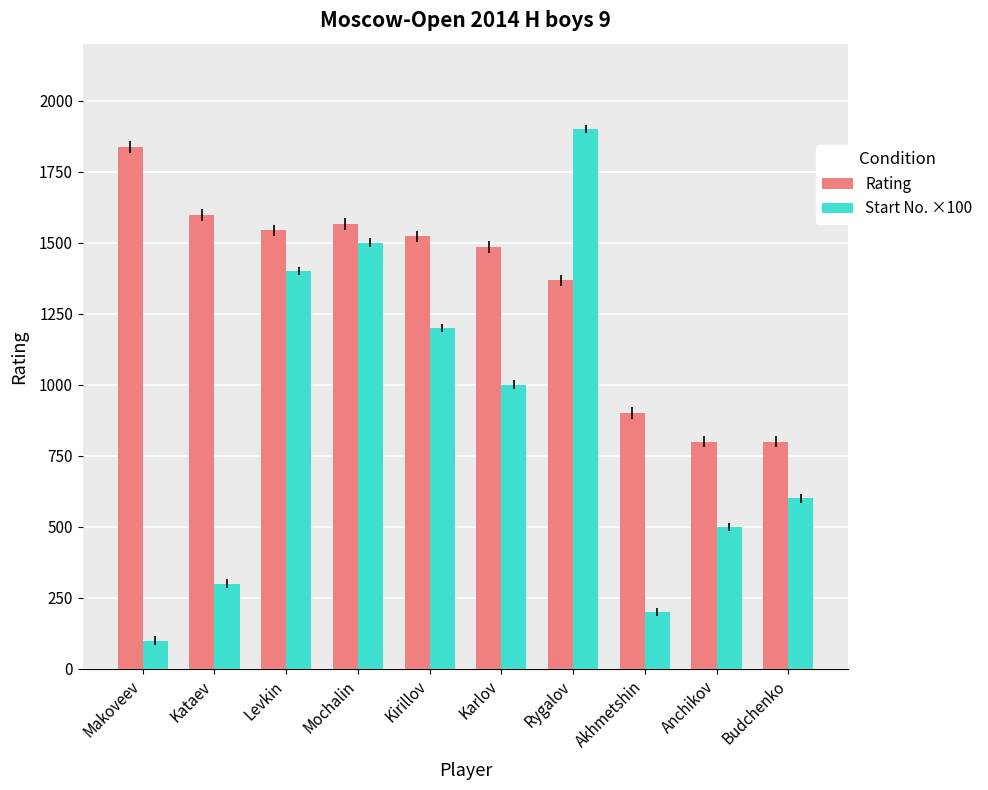

What is the average value of the Rating series?

1342